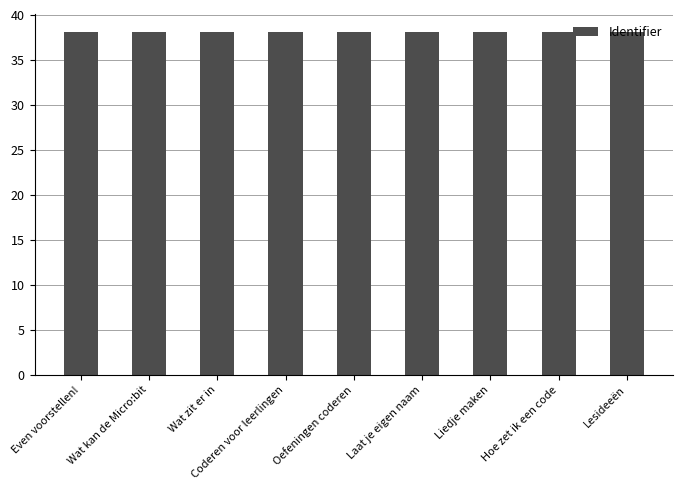

How many values are between 38 and 39?

9